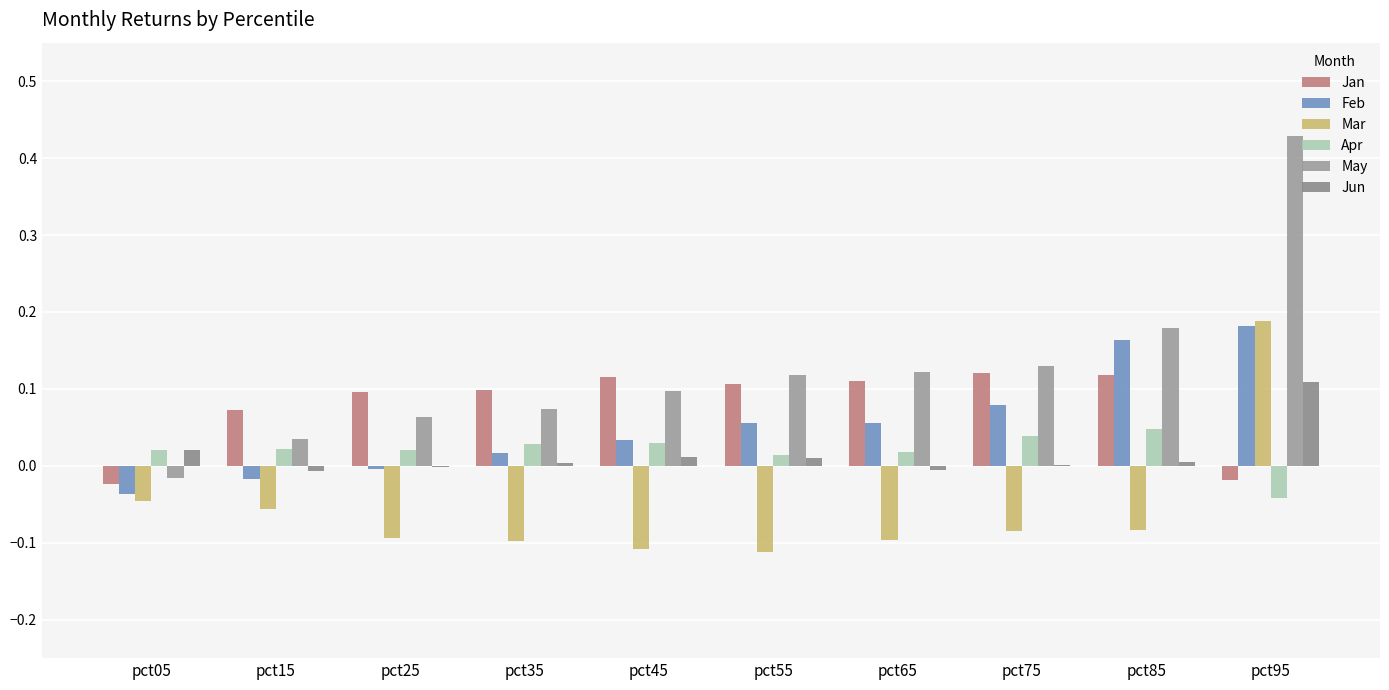

Where is Mar nearest to the value 0?

pct05